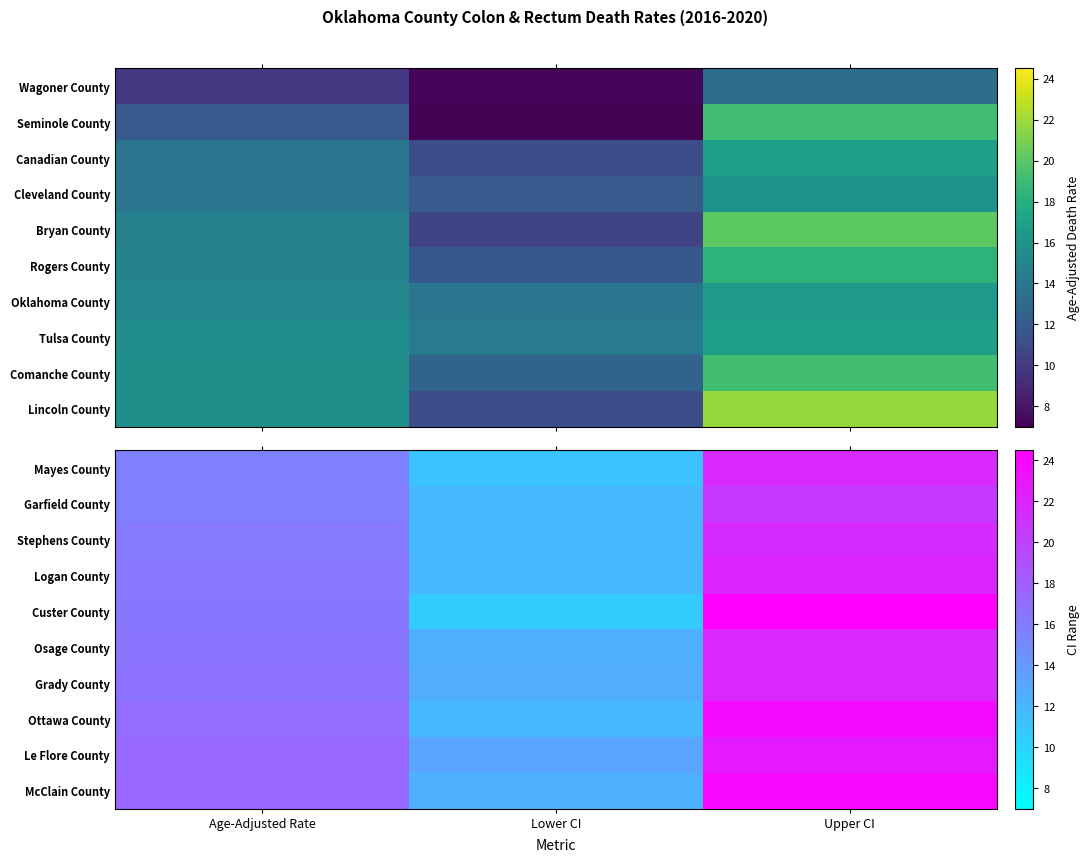

Reading left to right, what are all the values shown in this chart?

Mayes County: Age-Adjusted Rate=15.7	Lower CI=11.1	Upper CI=21.7
Garfield County: Age-Adjusted Rate=15.8	Lower CI=11.9	Upper CI=20.5
Stephens County: Age-Adjusted Rate=16.1	Lower CI=11.8	Upper CI=21.6
Logan County: Age-Adjusted Rate=16.3	Lower CI=11.8	Upper CI=22.0
Custer County: Age-Adjusted Rate=16.4	Lower CI=10.5	Upper CI=24.5
Osage County: Age-Adjusted Rate=16.5	Lower CI=12.4	Upper CI=21.8
Grady County: Age-Adjusted Rate=16.7	Lower CI=12.6	Upper CI=21.8
Ottawa County: Age-Adjusted Rate=17.0	Lower CI=11.8	Upper CI=23.8
Le Flore County: Age-Adjusted Rate=17.4	Lower CI=13.2	Upper CI=22.7
McClain County: Age-Adjusted Rate=17.5	Lower CI=12.4	Upper CI=23.9